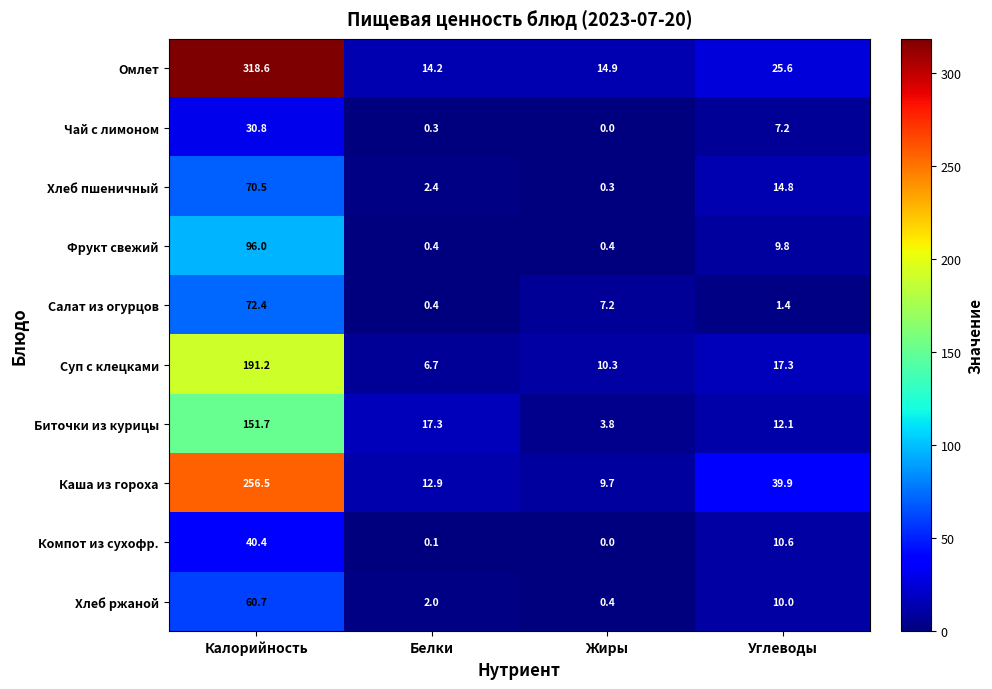

List the labels in order of Омлет value, largest first.

Калорийность, Углеводы, Жиры, Белки